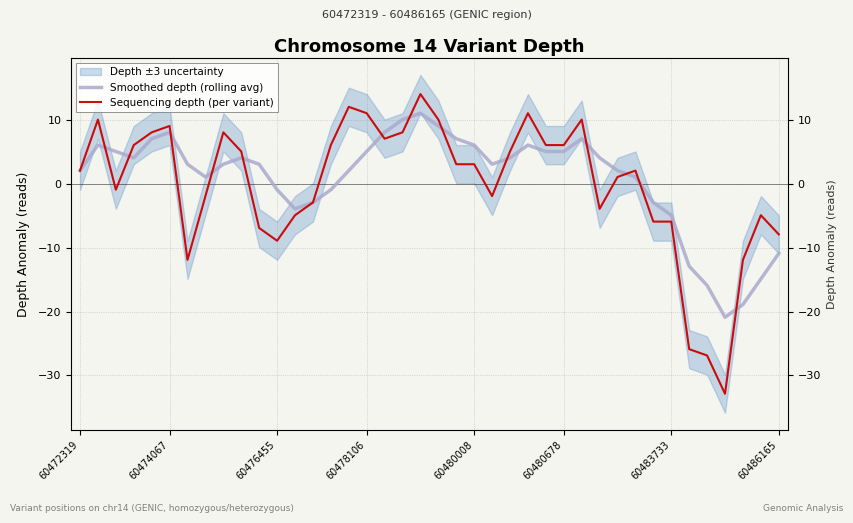

The value of Sequencing depth (per variant) at 60472319 is 2.1. True or false?

True